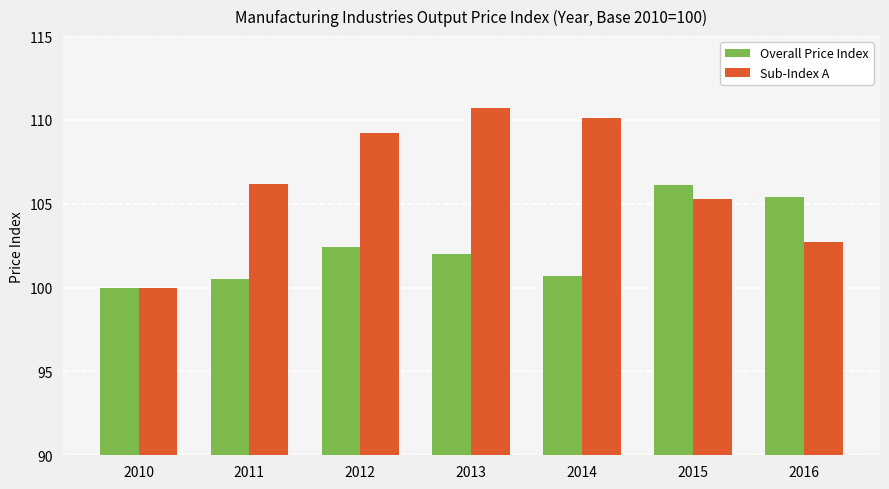

What is the average value of the Overall Price Index series?

102.4